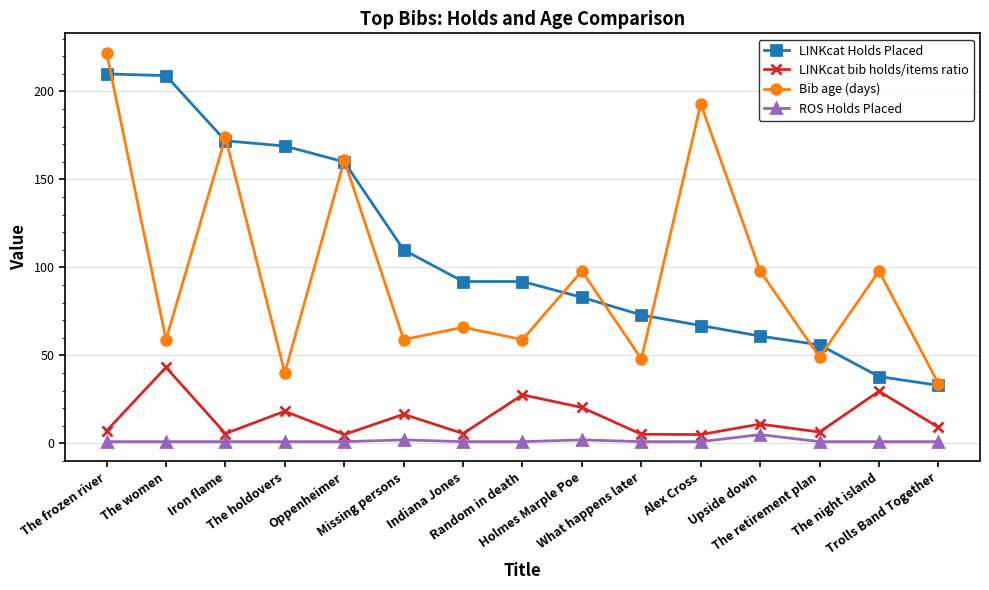

Is the value of LINKcat bib holds/items ratio at Random in death greater than the value of LINKcat Holds Placed at Random in death?

No